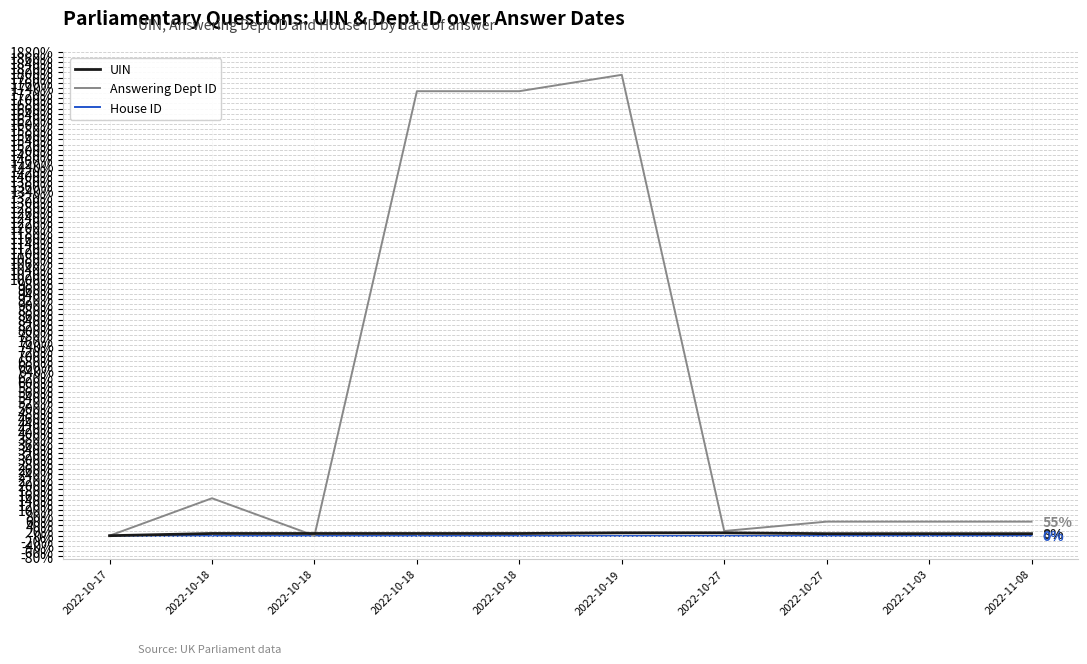

Which series changed the most between 2022-10-18 and 2022-11-03?

Answering Dept ID